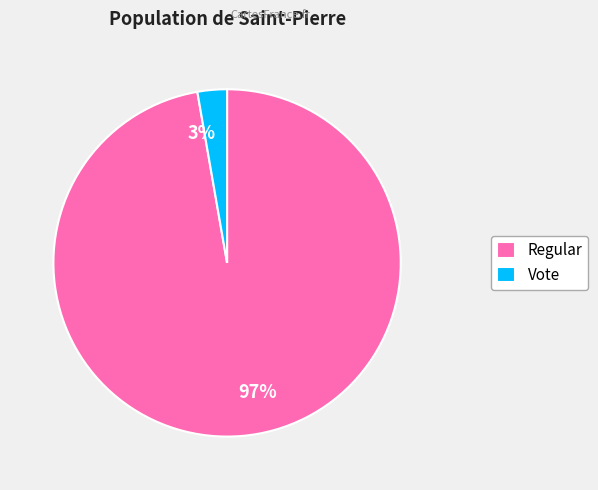

Which category has the biggest portion of the pie?

Regular